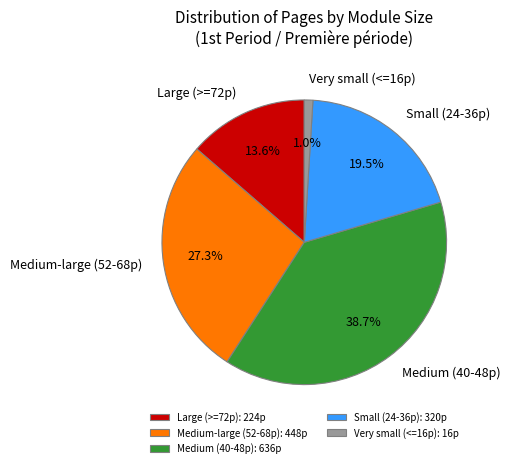

Is the sum of Large (>=72p) and Small (24-36p) greater than half?

No